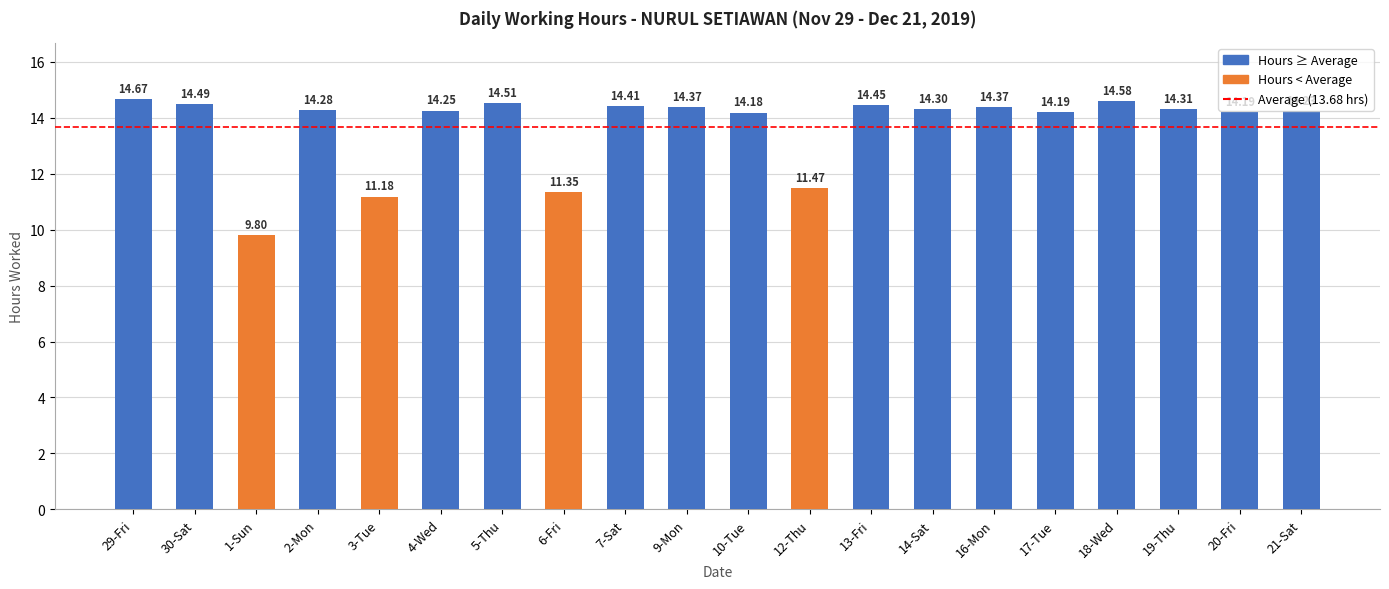

Is it true that the value at 29-Fri is 3.2?

False